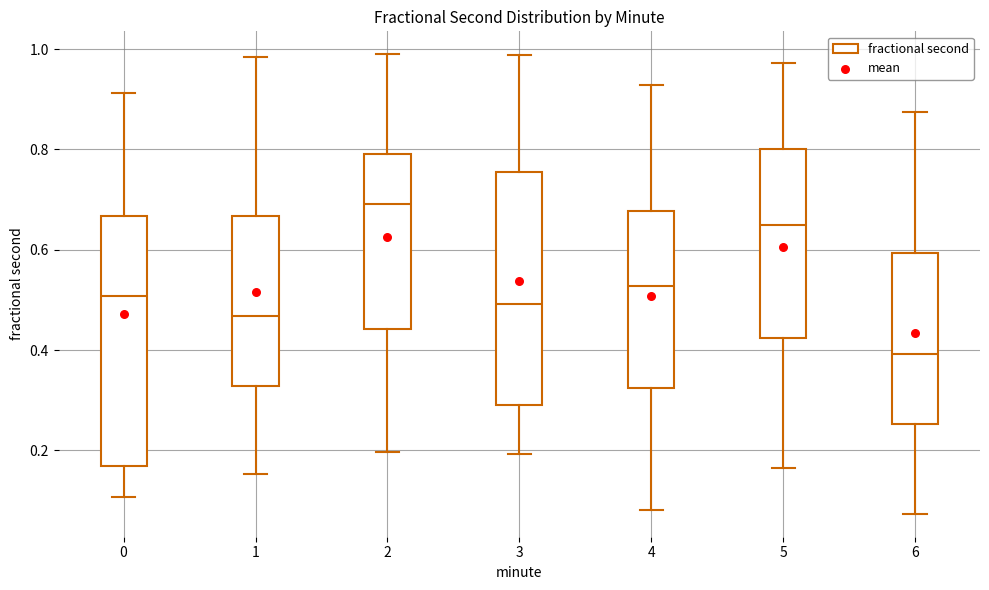

Where does the lower whisker of the box at x = 1 end on the y-axis? The values are not printed on the chart, so give them approximately, as read against the axis.

0.16